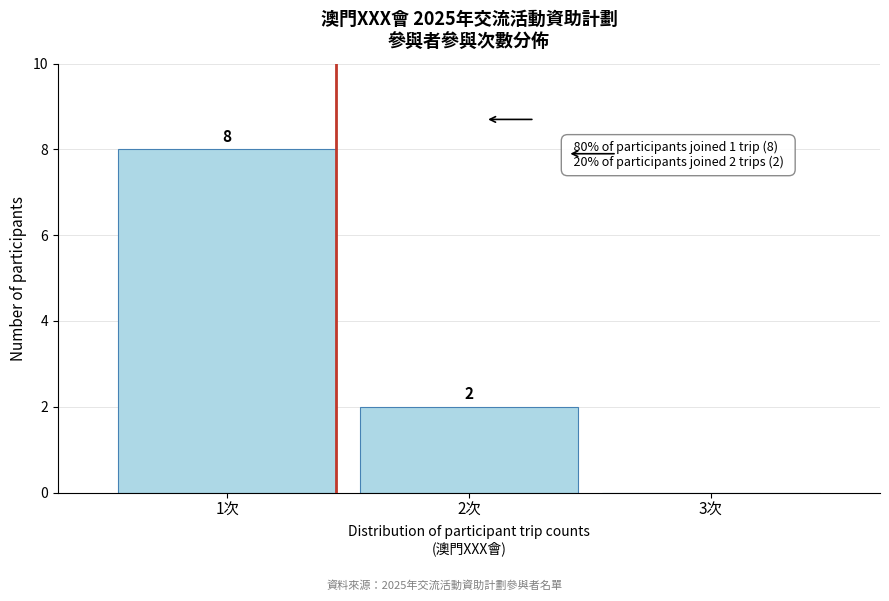

Which range on the x-axis has the tallest bar?

0.5 to 1.5